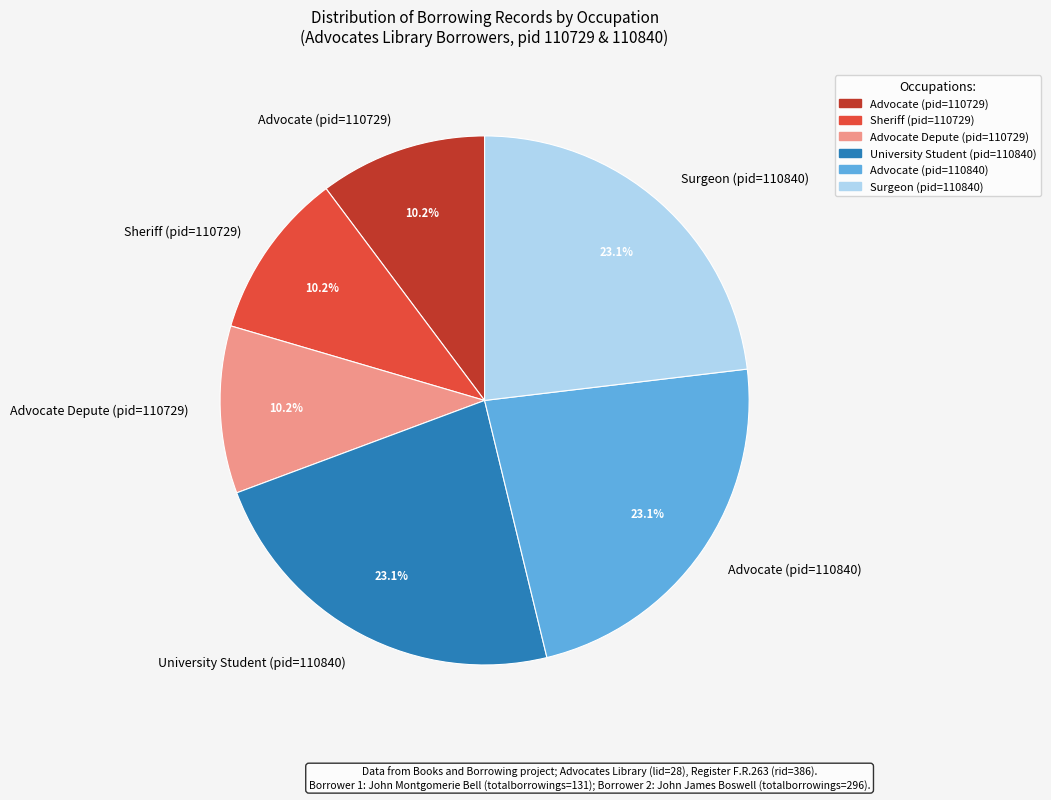

Between Surgeon (pid=110840) and Advocate Depute (pid=110729), which is larger?

Surgeon (pid=110840)